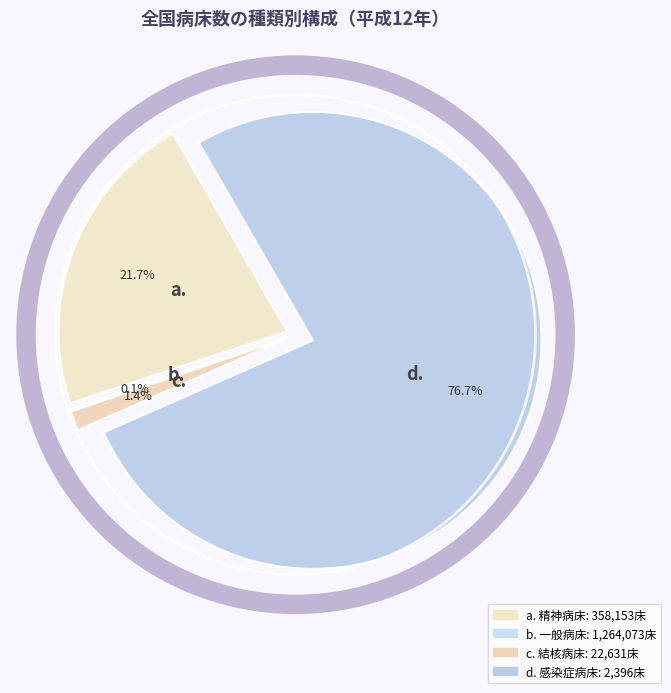

How many segments does this pie chart have?

4